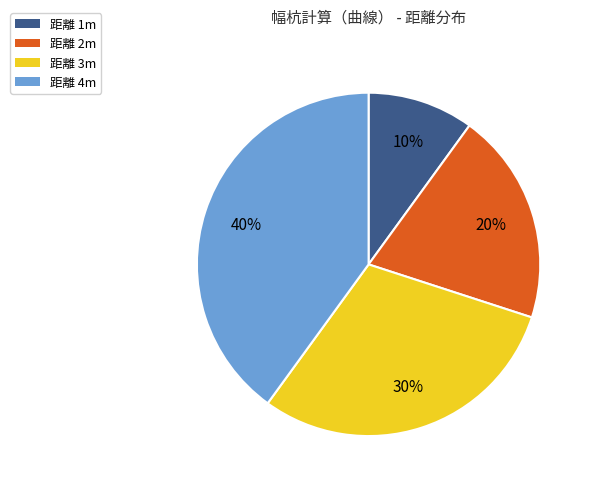

To the nearest percent, what is the difference between the largest and smallest slice percentages?

30%